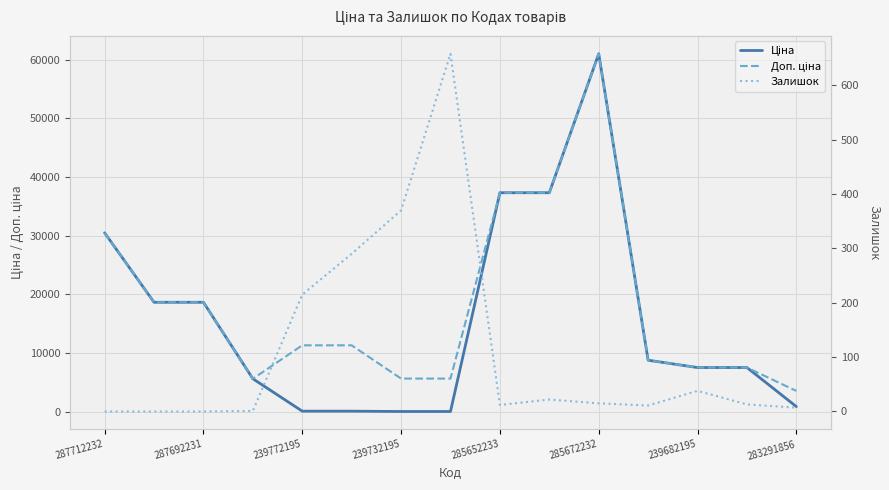

Between 285652233 and 239682195, which series saw the biggest shift?

Ціна